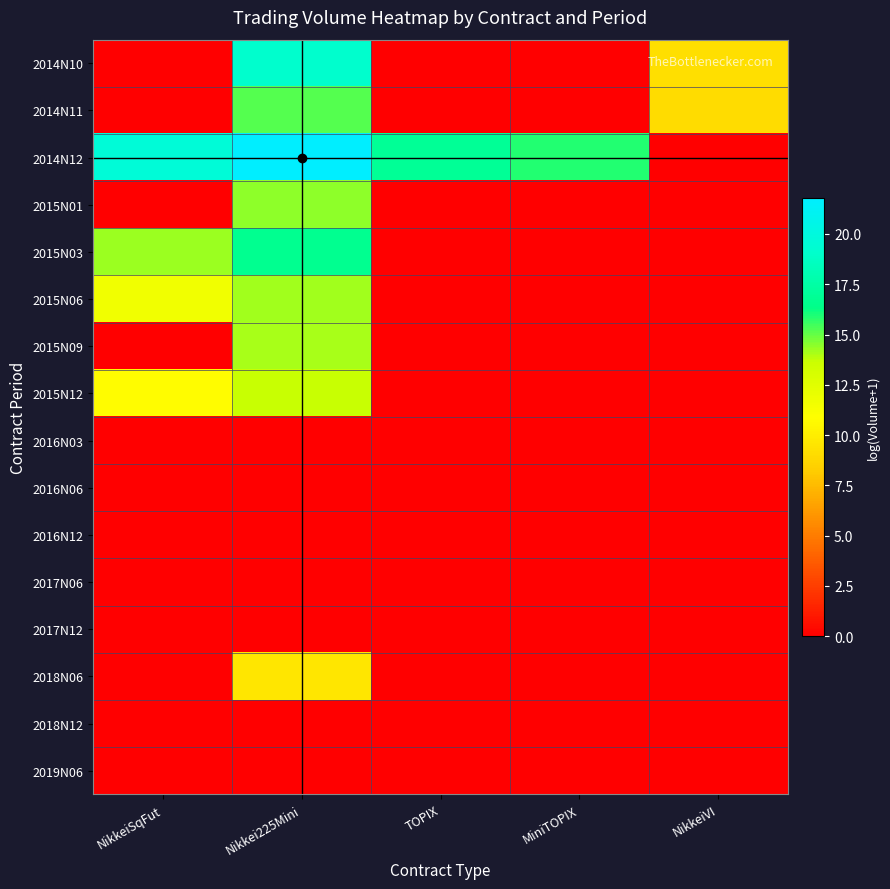

At which category is the sum across all series the highest?

Nikkei225Mini